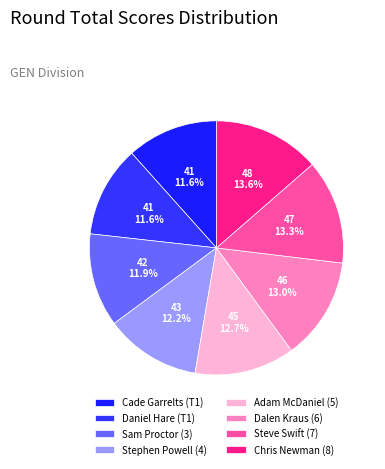

To the nearest percent, what is the difference between the largest and smallest slice percentages?

2%